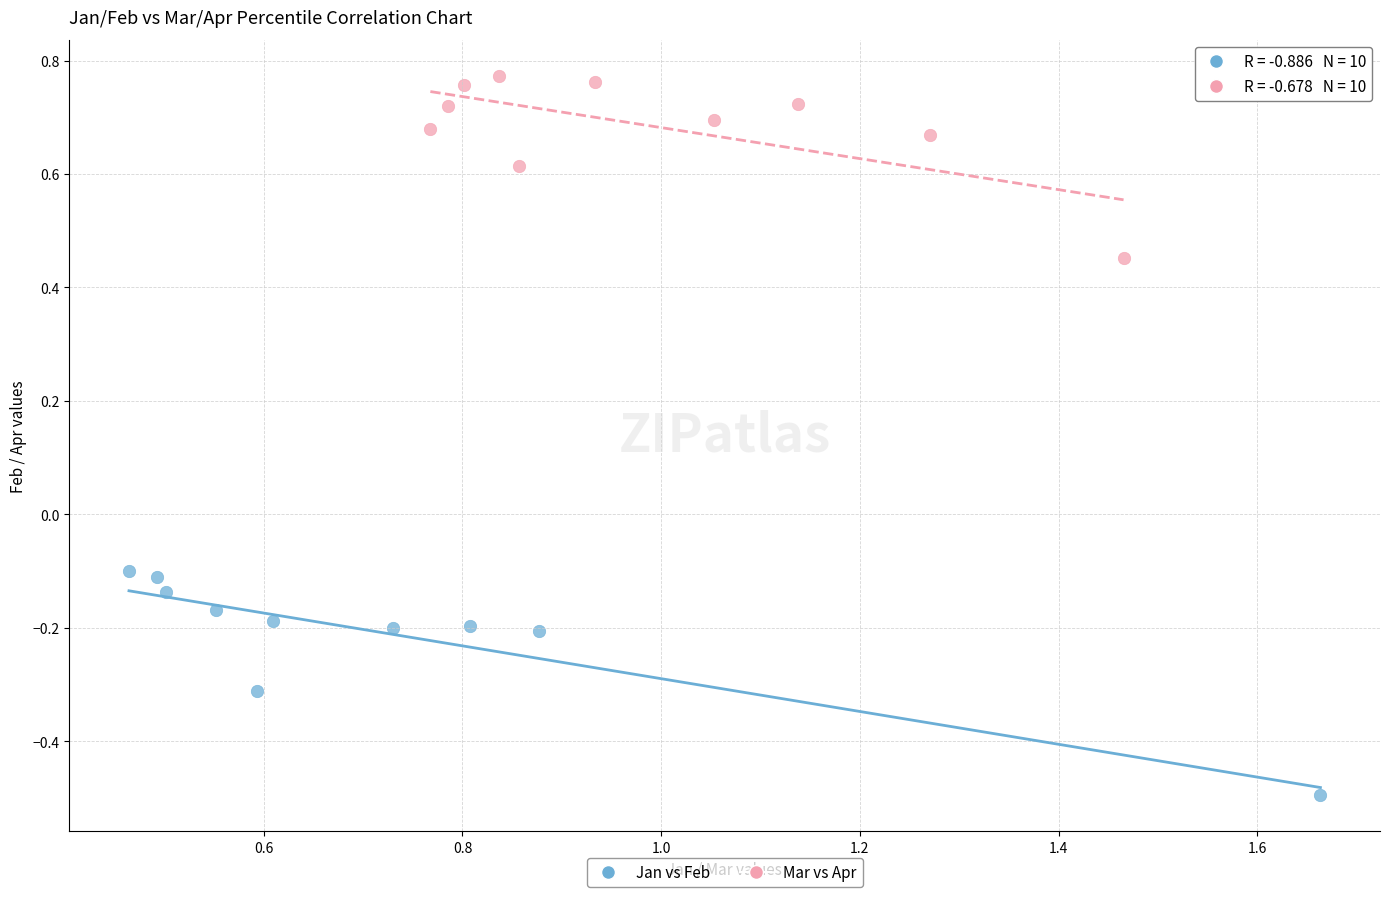

Which series contains the lowest Y value?

Jan vs Feb